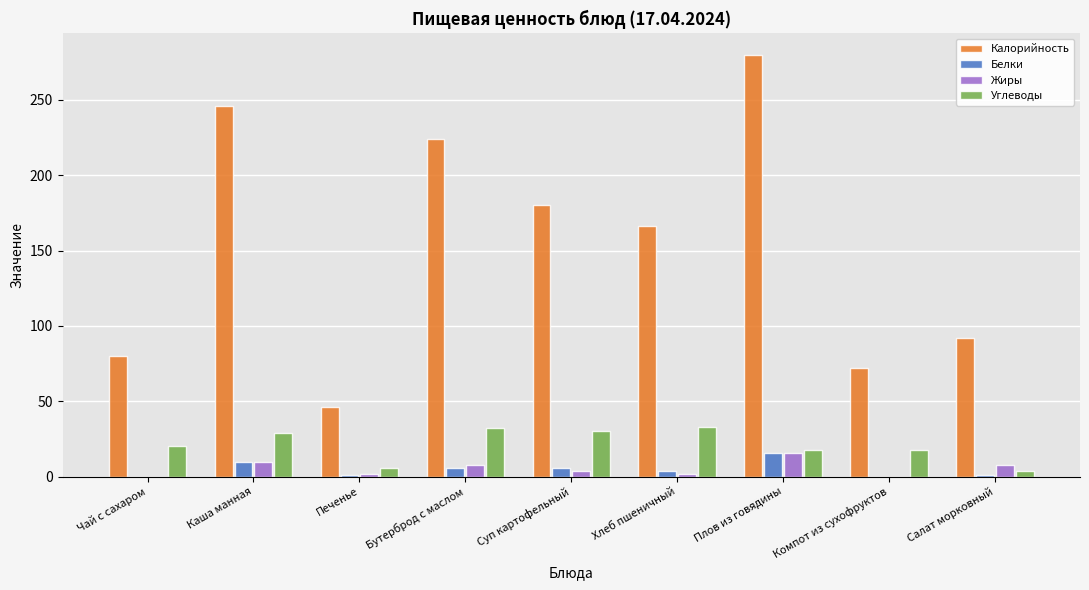

The Углеводы series shows 18 at Компот из сухофруктов. True or false?

True